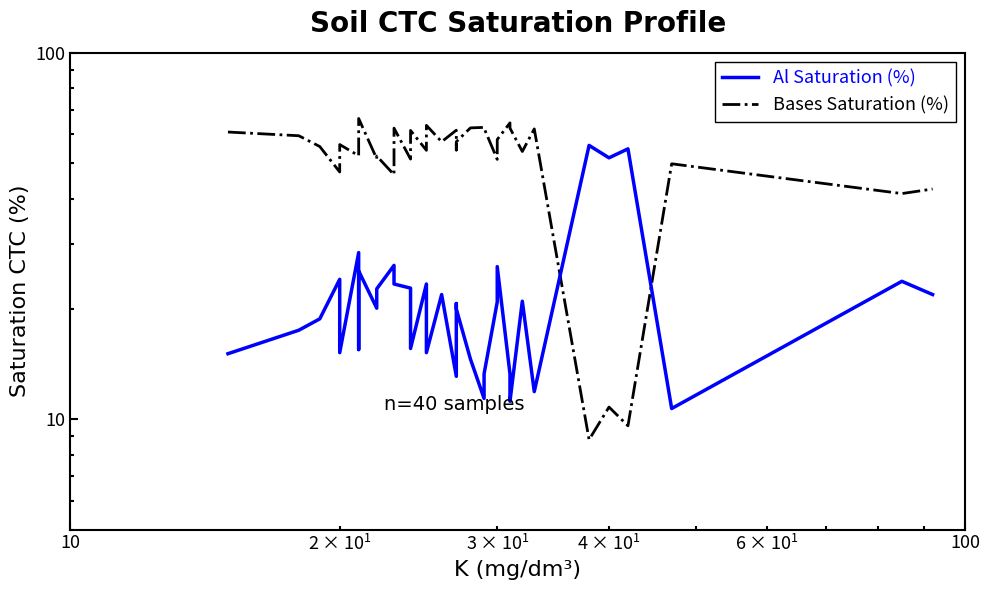

What is the value of the Bases Saturation (%) point at the 24th from the left?

51.2